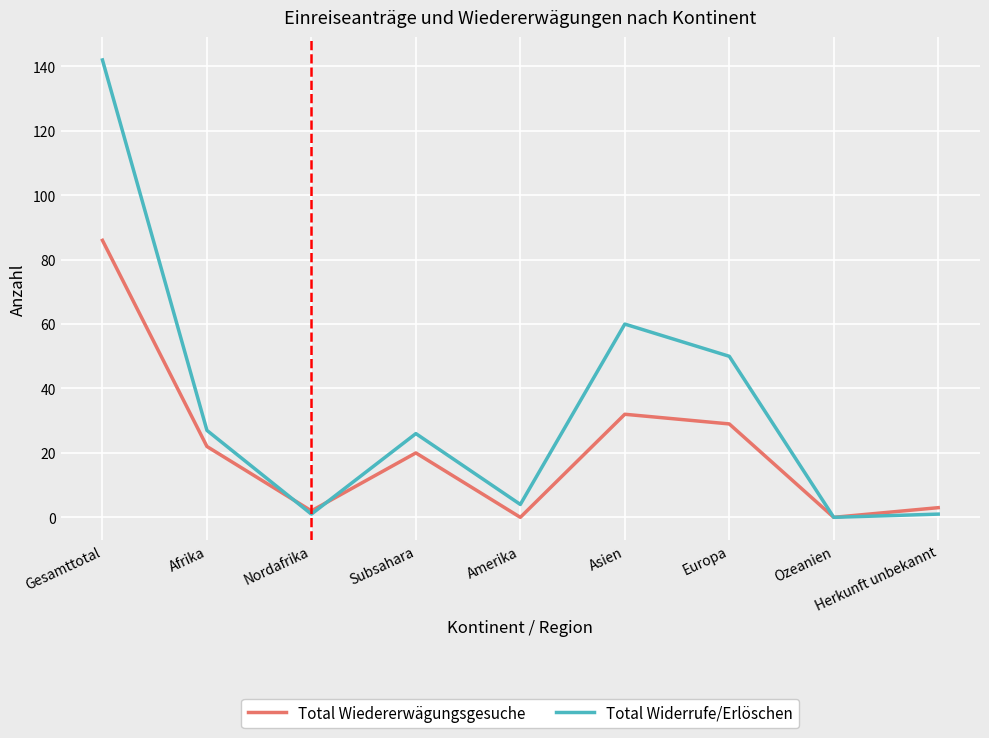

The value of Total Wiedererwägungsgesuche at Europa is 38. True or false?

False